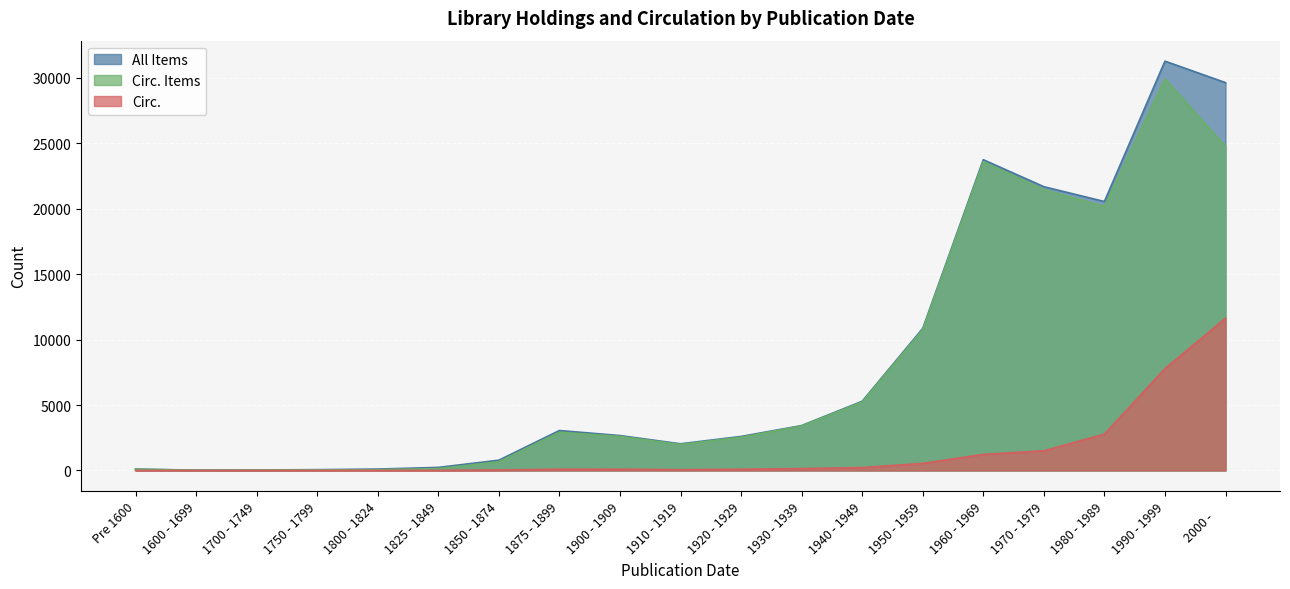

How many lines are shown in the chart?

3